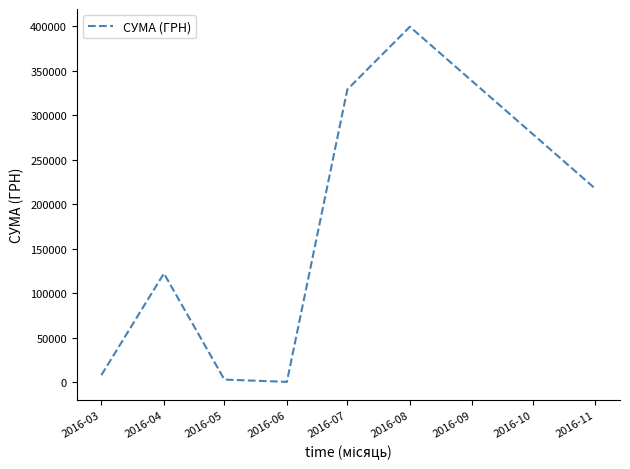

The value at 2016-11 is 217403.6. True or false?

True